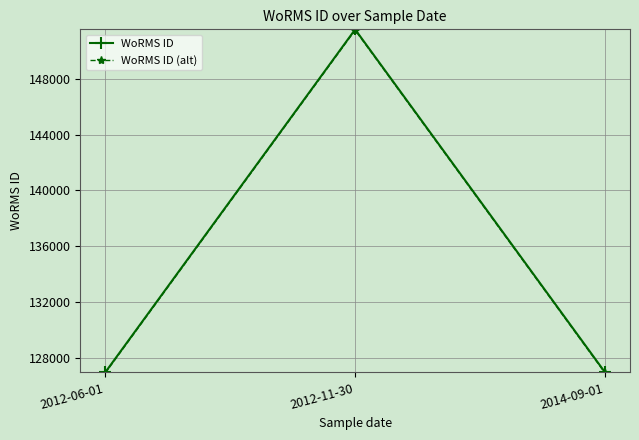

Count the WoRMS ID values in the range 126975 to 151523.

3